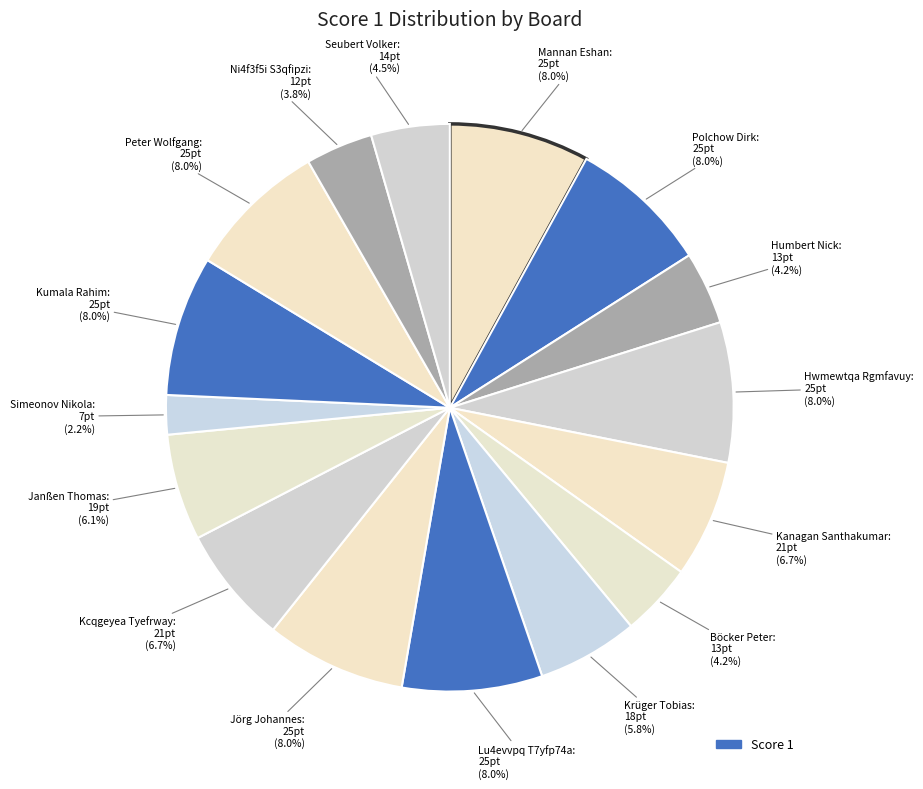

Count the number of slices in the pie.

16